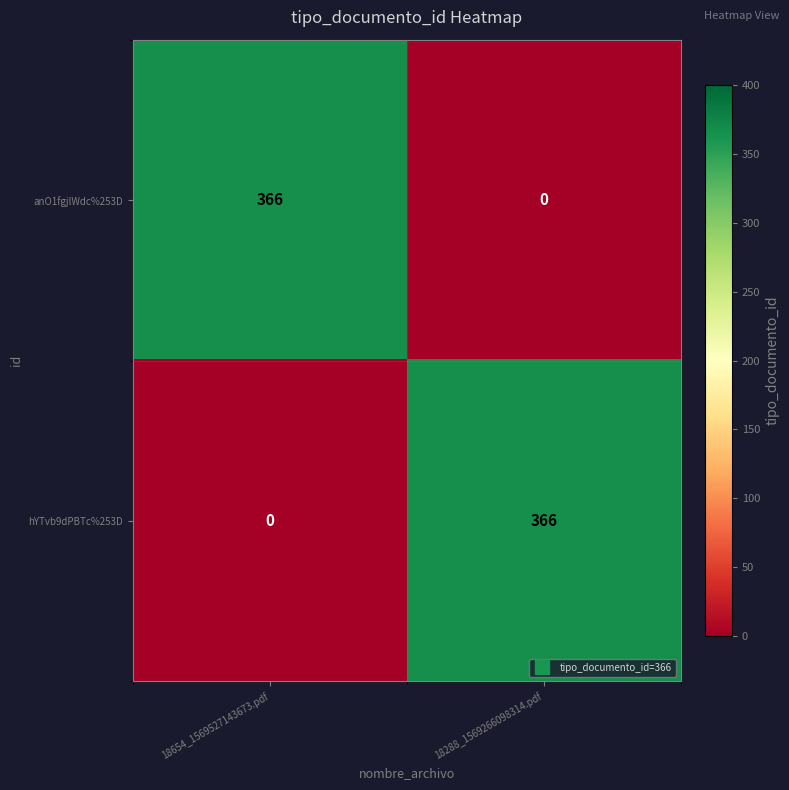

The hYTvb9dPBTc%253D series shows 143 at 18654_1569527143673.pdf. True or false?

False